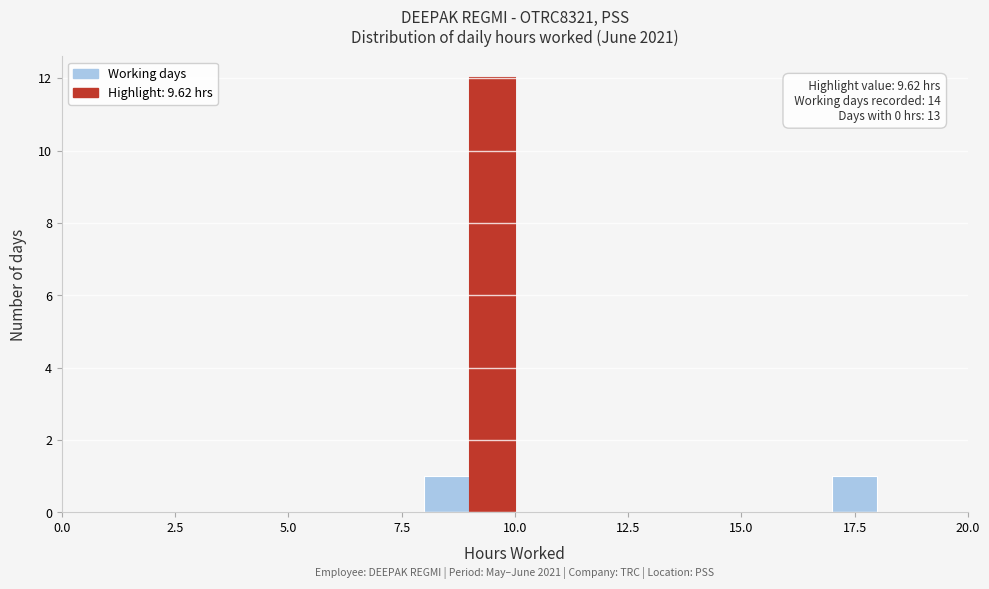

Around what value on the x-axis is the tallest bar? Give the approximate position of its centre, as read against the axis.

9.5